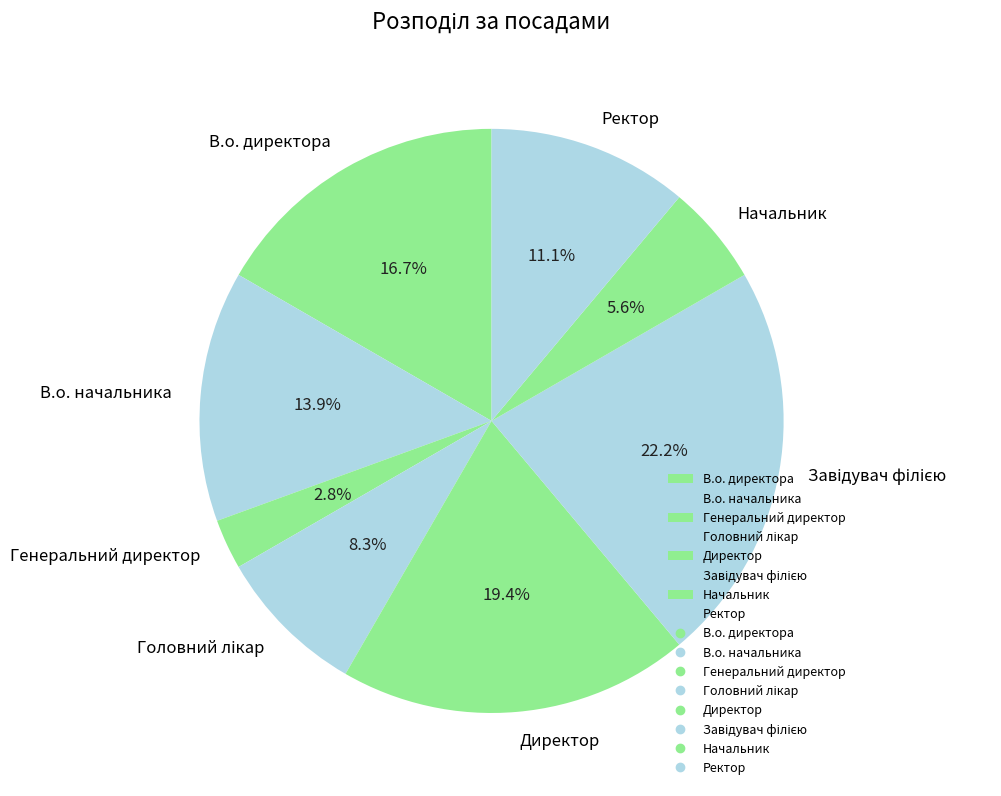

What is the smallest slice in the pie chart?

Генеральний директор